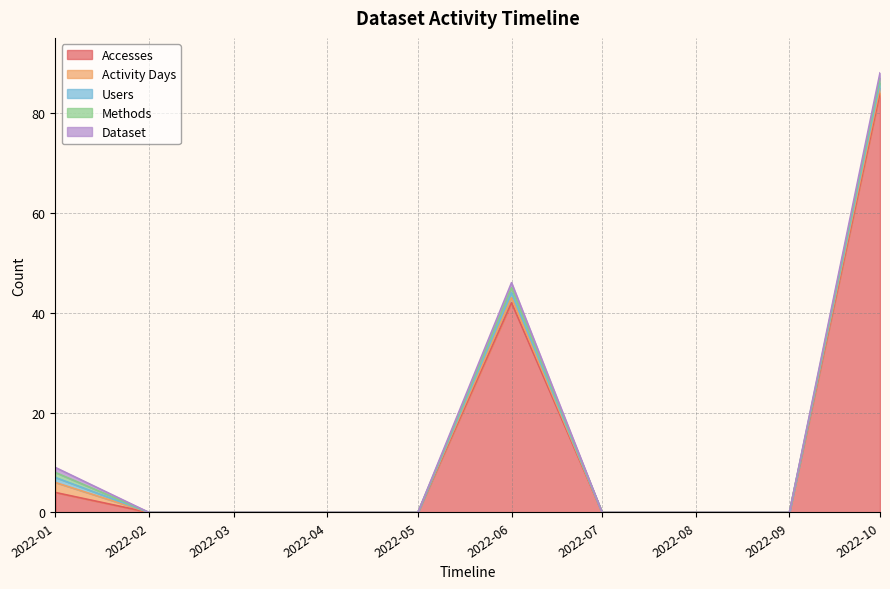

Which series changed the most between 2022-05-01 and 2022-07-01?

Accesses